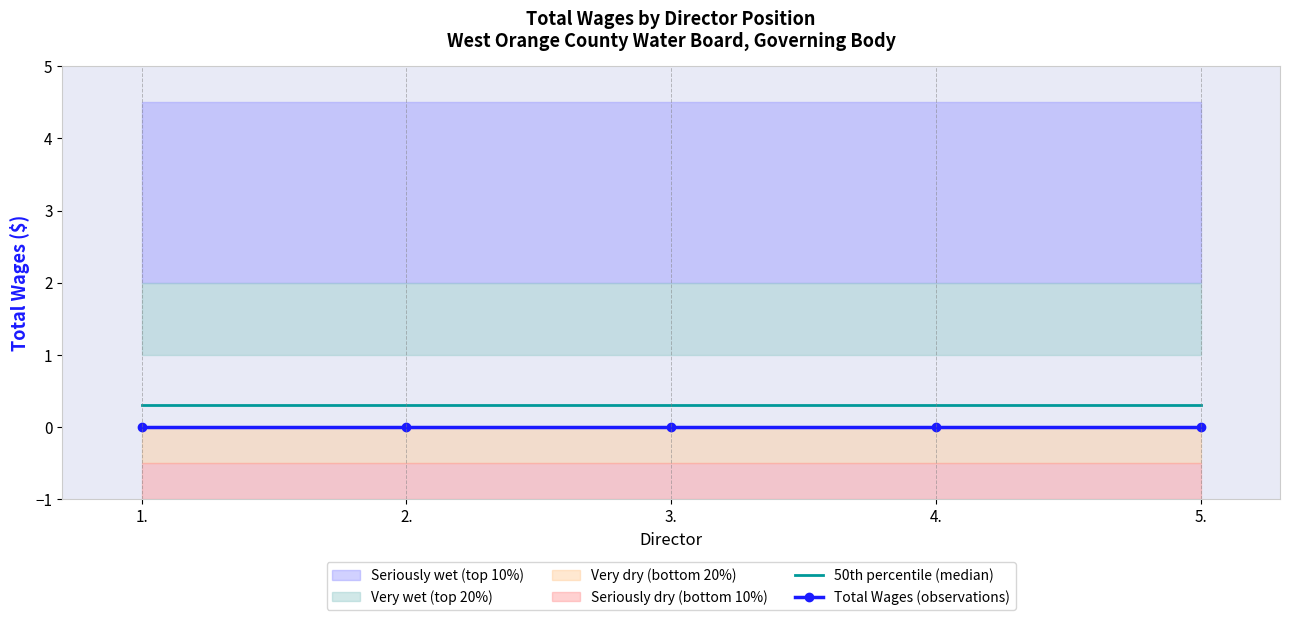

What is the total value across all series at 1.?

0.3